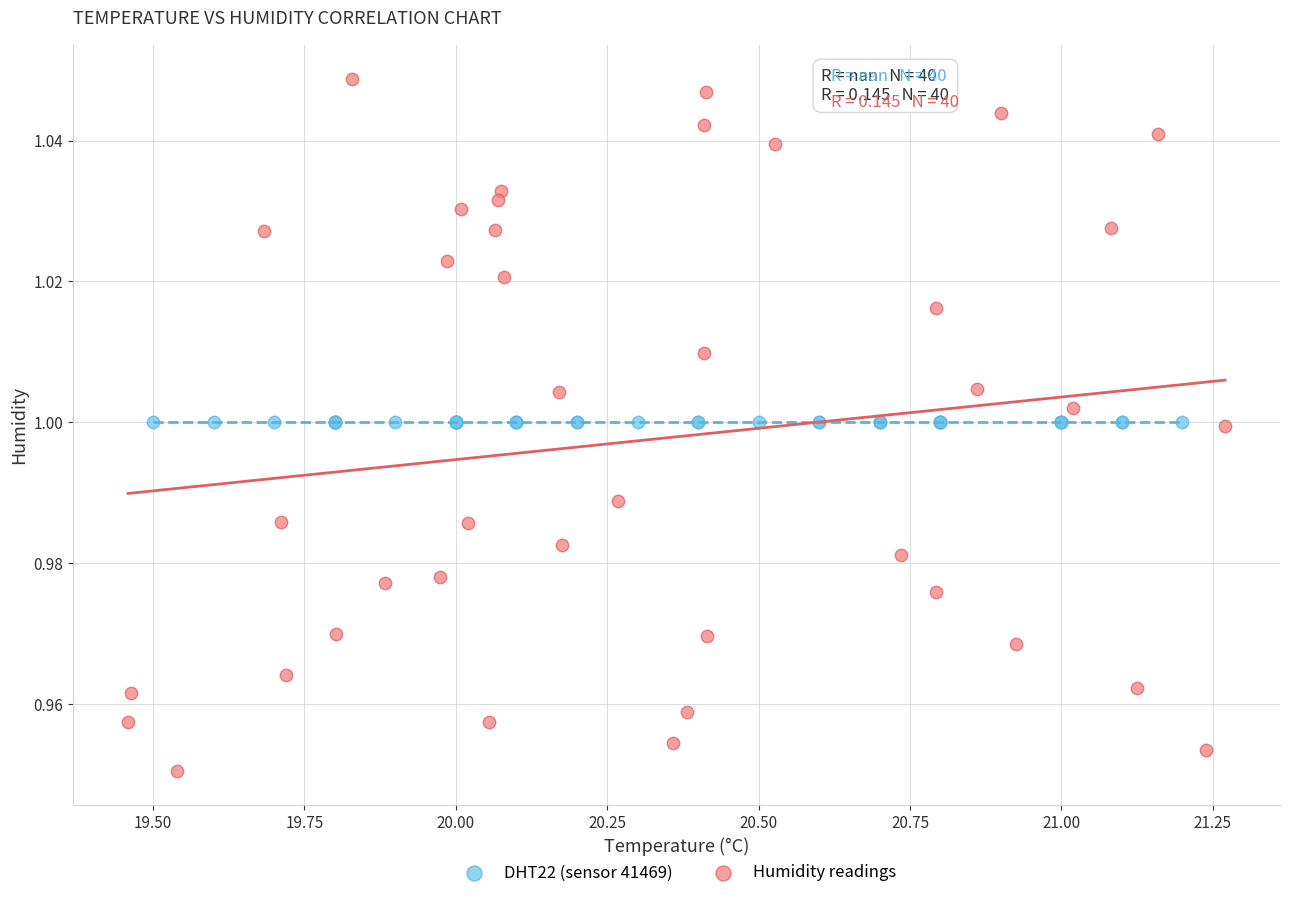

Which series reaches the maximum Y coordinate?

Humidity readings